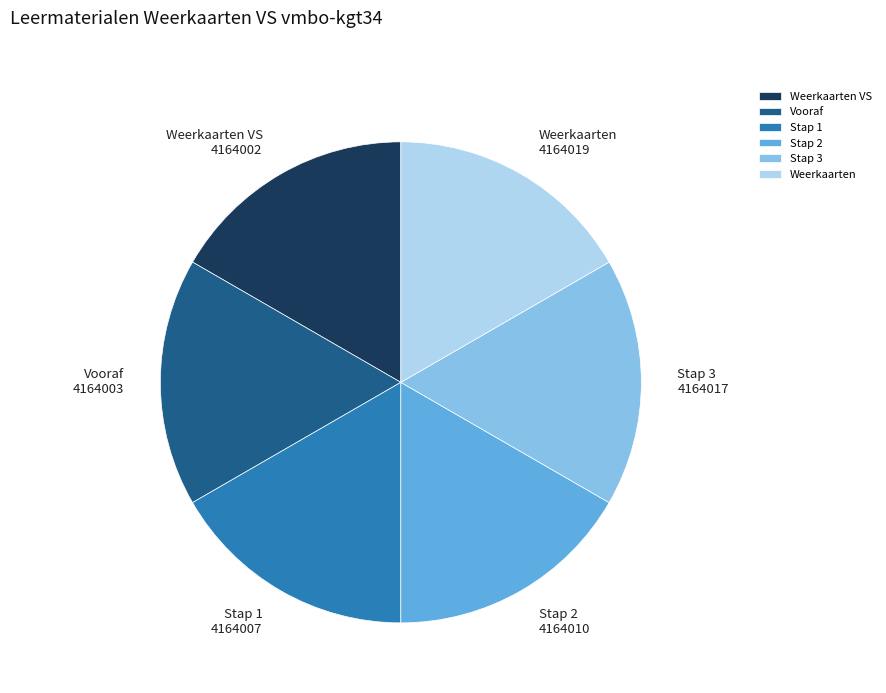

Is there any slice that represents more than half of the pie?

No